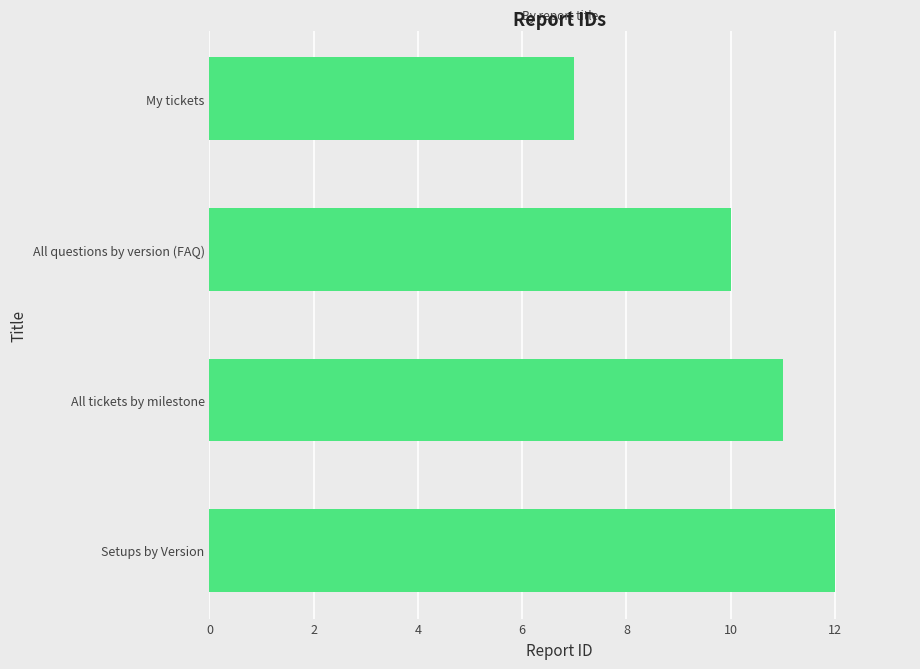

What is the smallest value displayed?

7